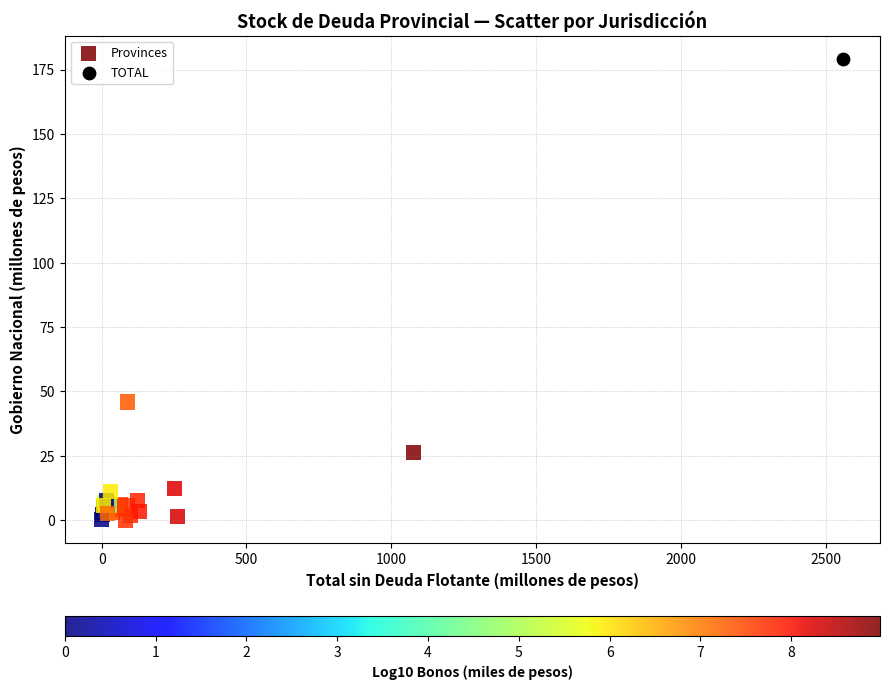

What are all the series names shown in the legend?

Provinces, TOTAL